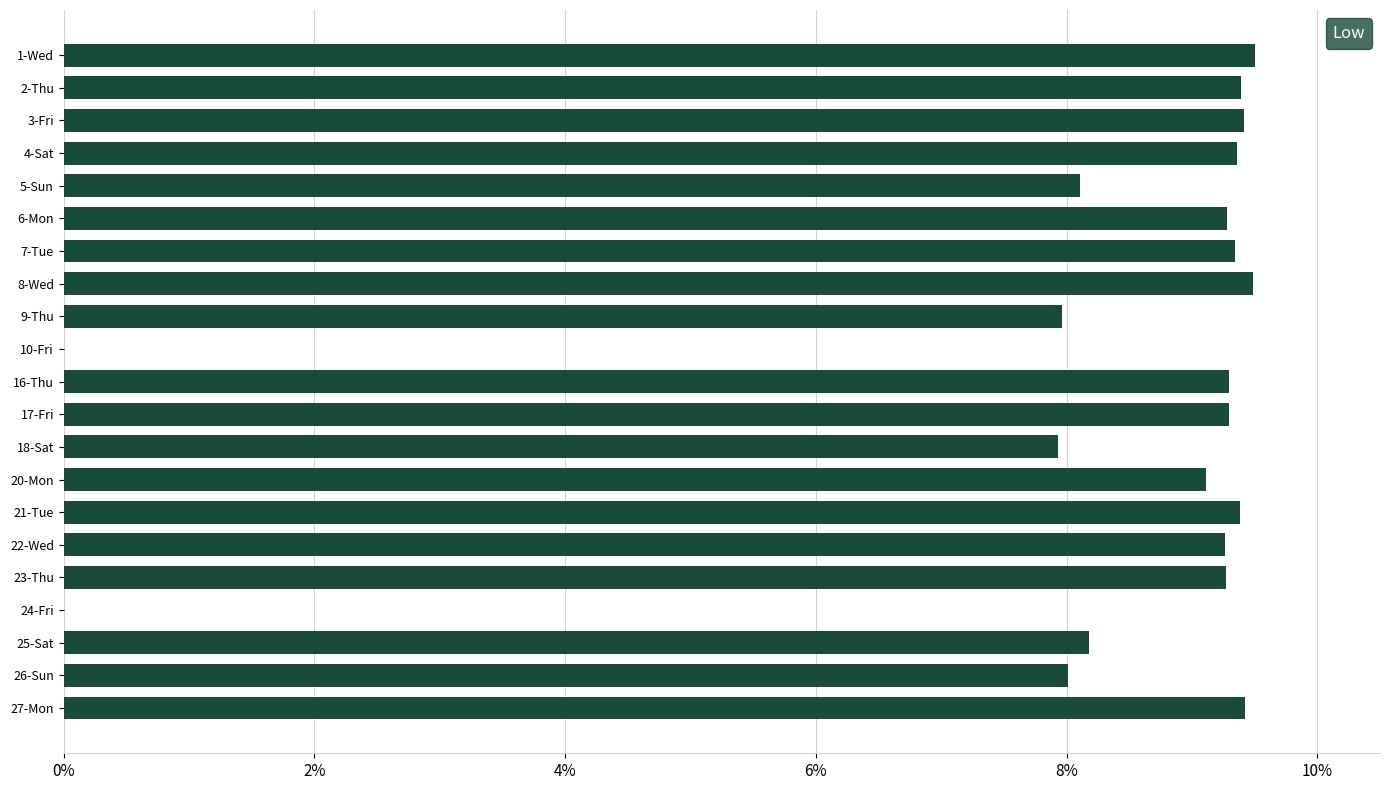

True or false: the data shows 9.3 at 23-Thu.

True